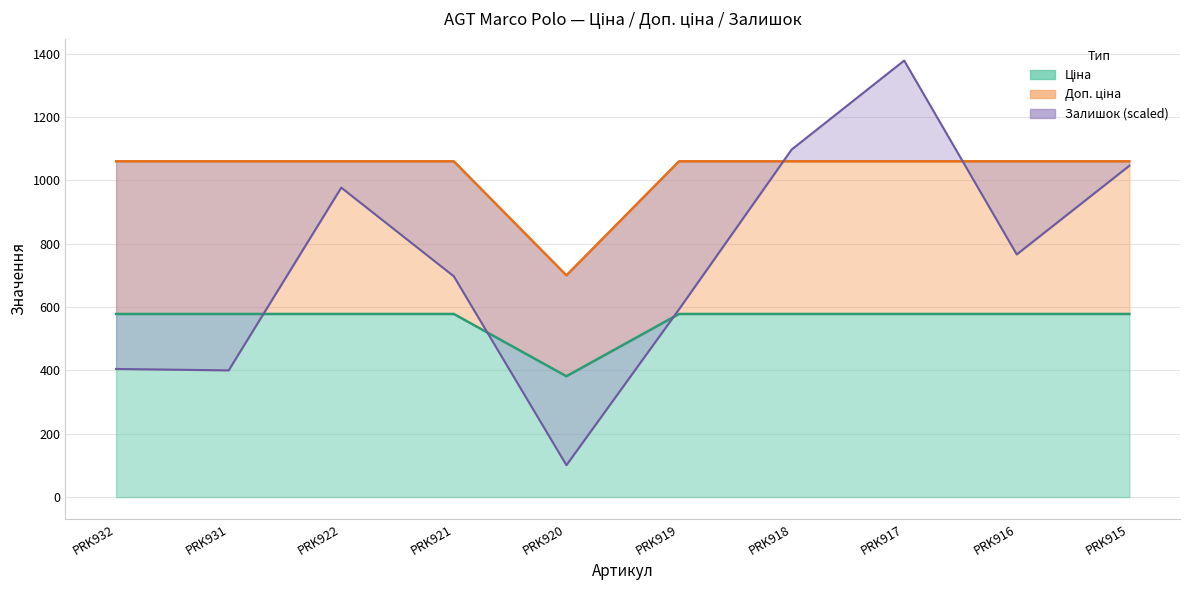

At which label does Залишок first exceed 766?

PRK922